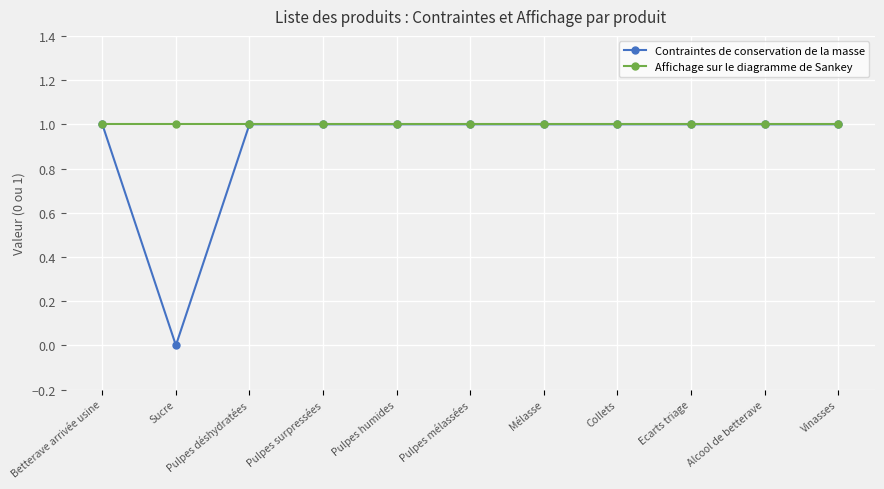

Does the chart have visible grid lines?

Yes